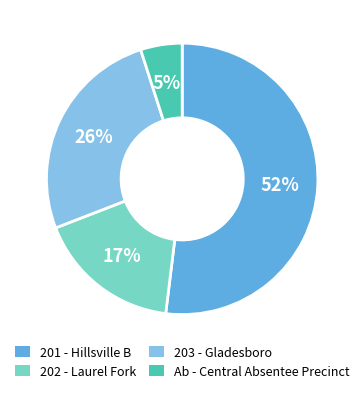

How many slices are in this pie chart?

4